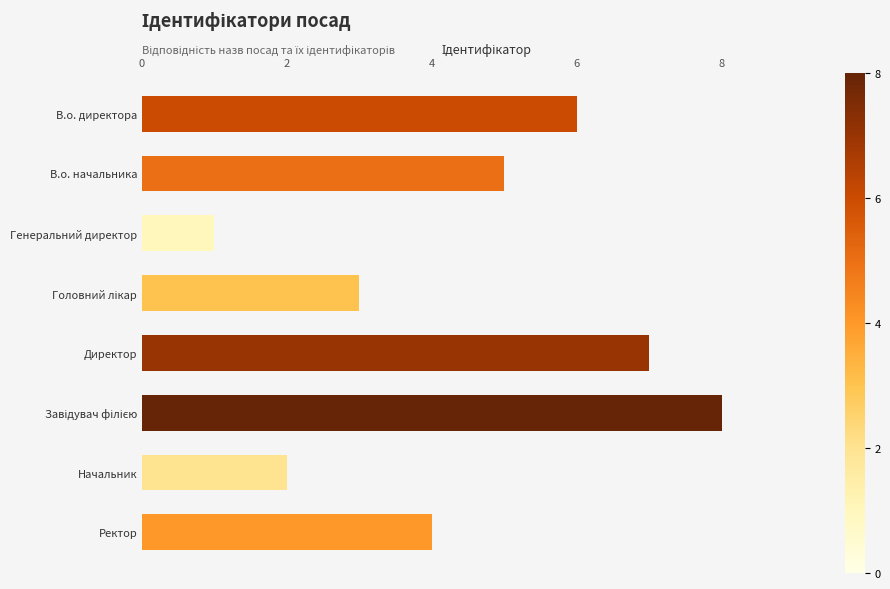

How many values are below 5?

4